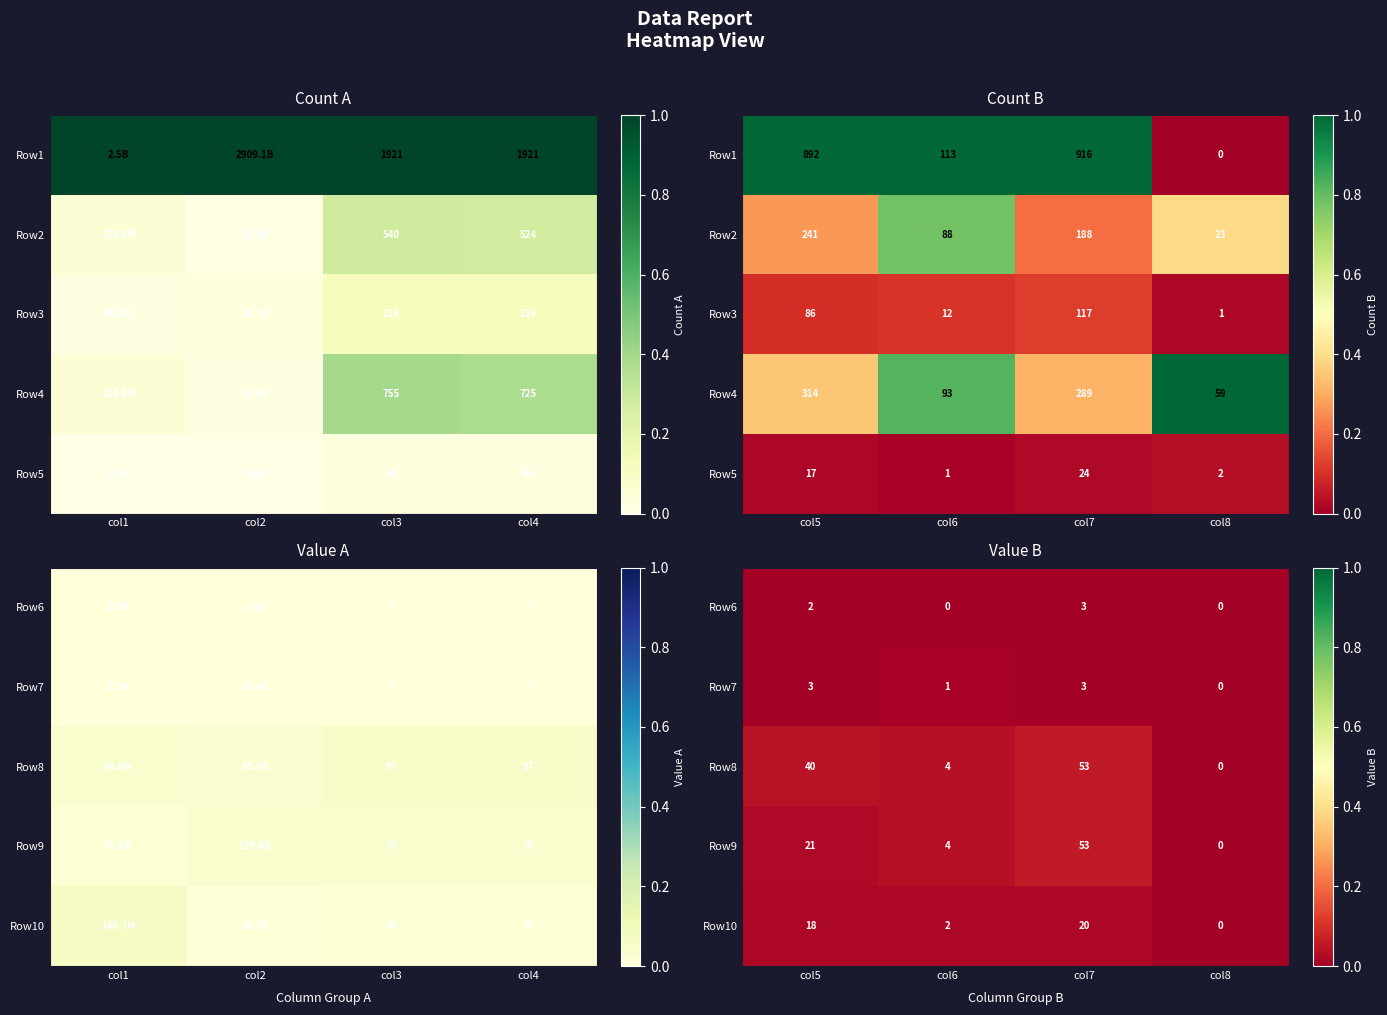

How many values in Row8 are above zero?

3